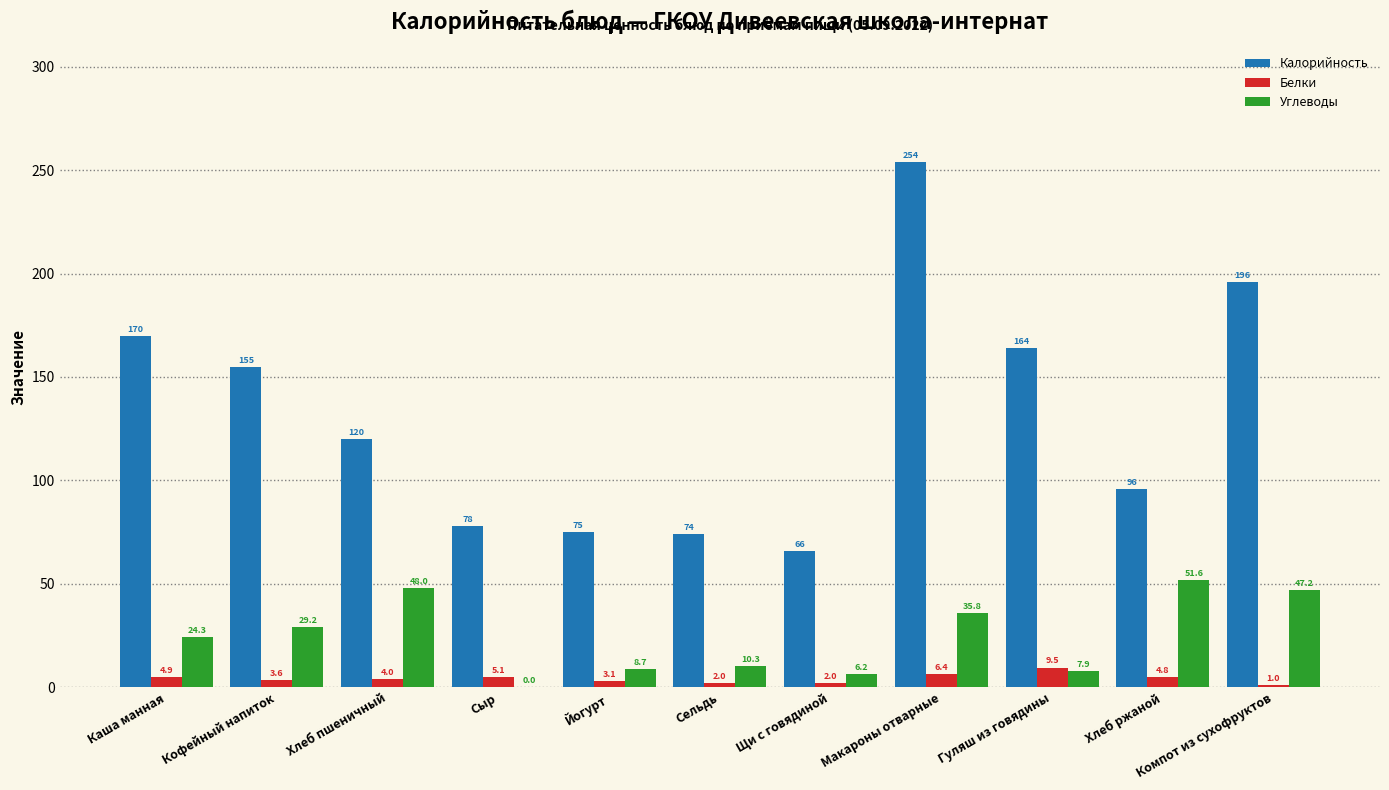

The value of Калорийность at Хлеб ржаной is 96.0. True or false?

True